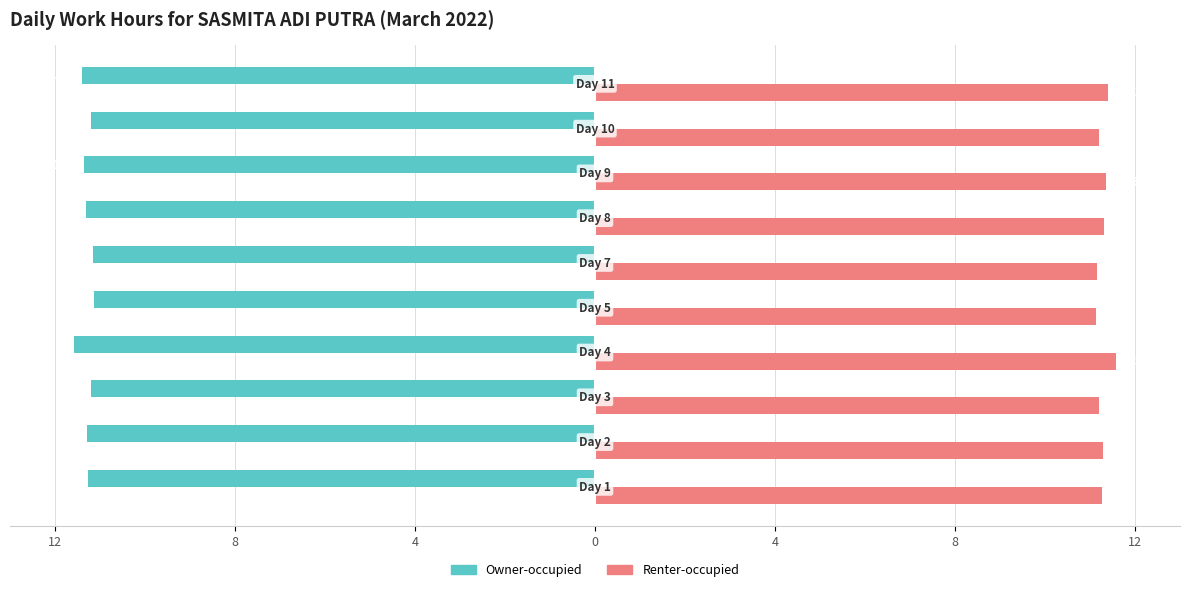

What are all the series names shown in the legend?

Owner-occupied, Renter-occupied